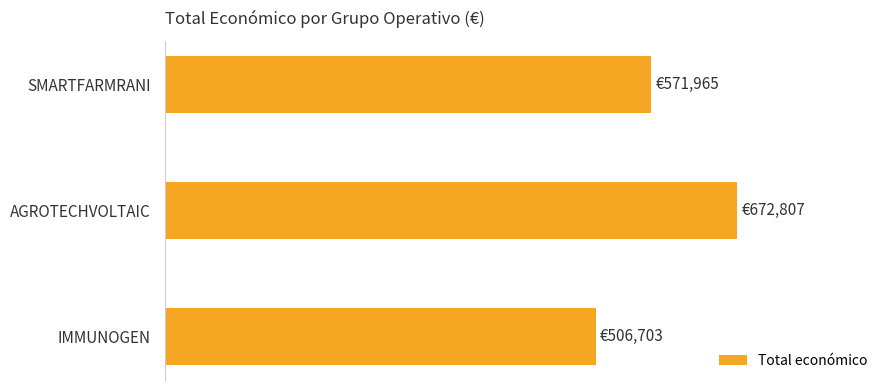

Are the bars horizontal?

Yes